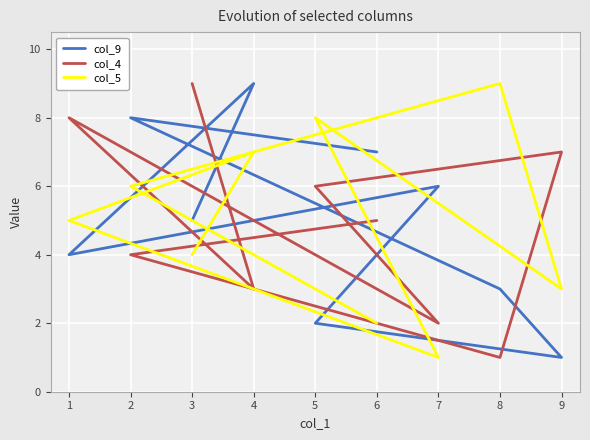

How many lines are shown in the chart?

3